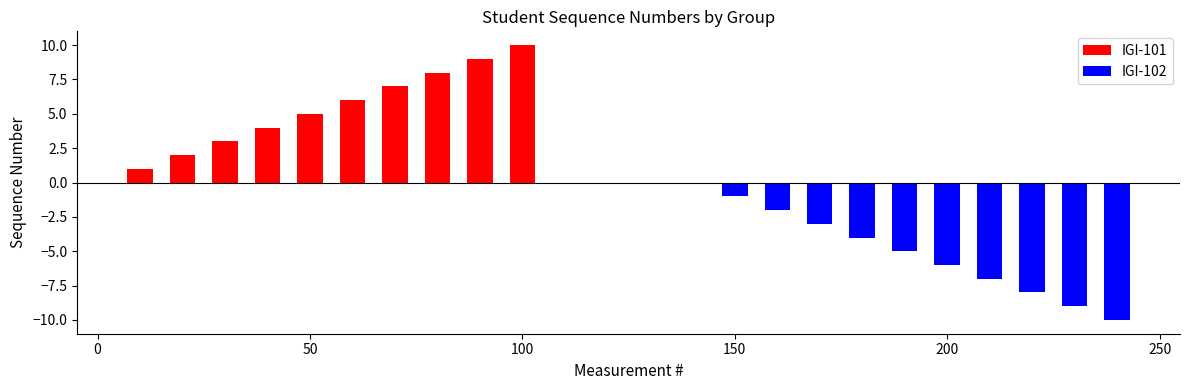

The IGI-101 series shows 12 at 300. True or false?

False